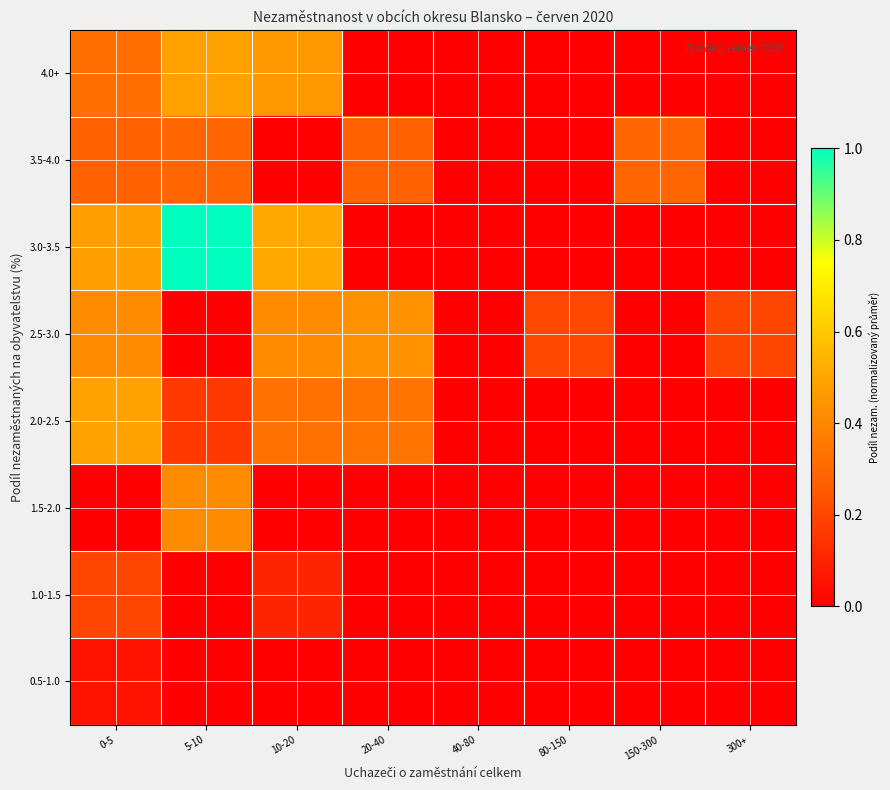

Reading right to left, list all the values displayed in this chart.

0.5-1.0: 300+=0.0	150-300=0.0	80-150=0.0	40-80=0.0	20-40=0.0	10-20=0.0	5-10=0.0	0-5=0.1
1.0-1.5: 300+=0.0	150-300=0.0	80-150=0.0	40-80=0.0	20-40=0.0	10-20=0.1	5-10=0.0	0-5=0.2
1.5-2.0: 300+=0.0	150-300=0.0	80-150=0.0	40-80=0.0	20-40=0.0	10-20=0.0	5-10=0.4	0-5=0.0
2.0-2.5: 300+=0.0	150-300=0.0	80-150=0.0	40-80=0.0	20-40=0.3	10-20=0.3	5-10=0.2	0-5=0.5
2.5-3.0: 300+=0.2	150-300=0.0	80-150=0.2	40-80=0.0	20-40=0.4	10-20=0.4	5-10=0.0	0-5=0.4
3.0-3.5: 300+=0.0	150-300=0.0	80-150=0.0	40-80=0.0	20-40=0.0	10-20=0.5	5-10=1.0	0-5=0.5
3.5-4.0: 300+=0.0	150-300=0.3	80-150=0.0	40-80=0.0	20-40=0.3	10-20=0.0	5-10=0.3	0-5=0.3
4.0+: 300+=0.0	150-300=0.0	80-150=0.0	40-80=0.0	20-40=0.0	10-20=0.5	5-10=0.5	0-5=0.3